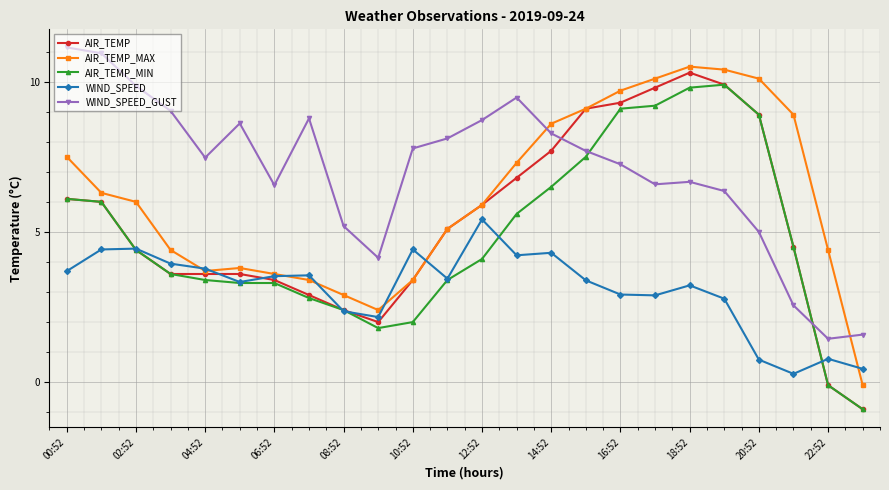

True or false: WIND_SPEED has more than 2 interior local peaks.

True